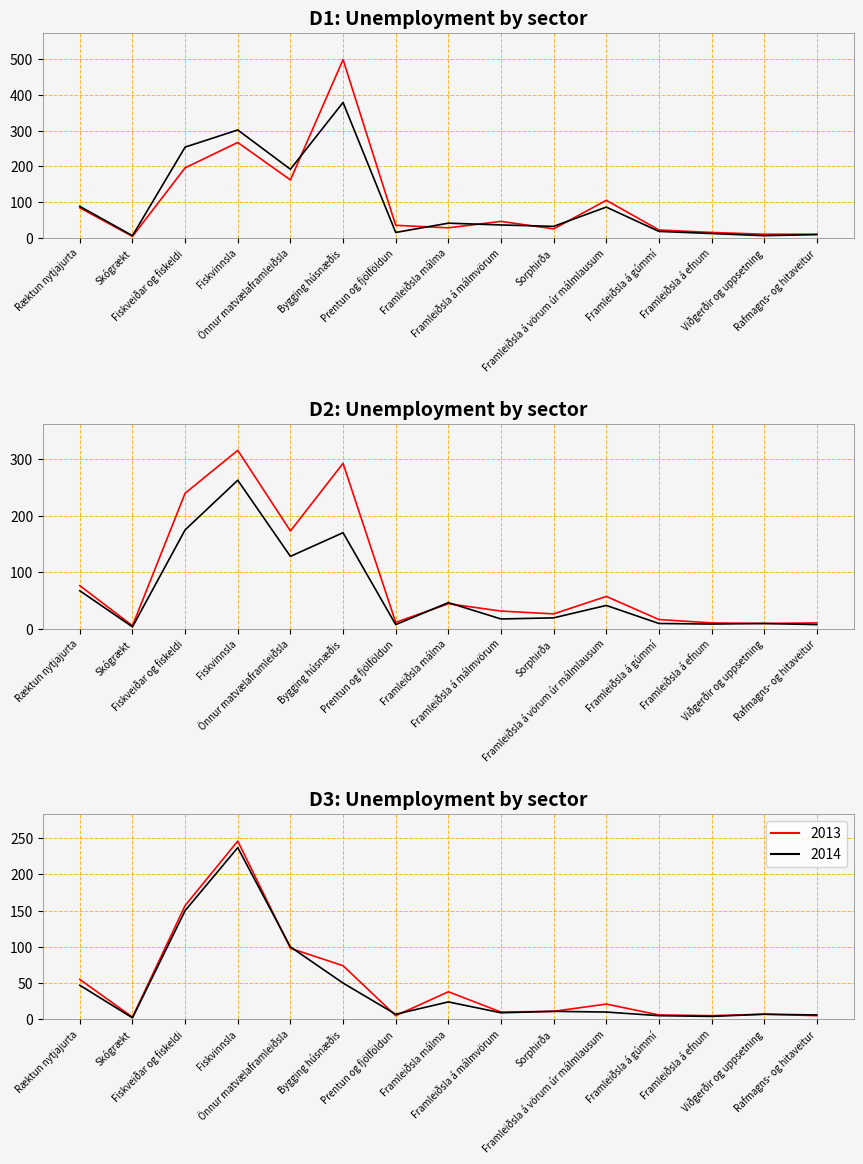

Reading left to right, list all the values displayed in this chart.

2009: Ræktun nytjajurta=84	Skógrækt=4	Fiskveiðar og fiskeldi=196	Fiskvinnsla=267	Önnur matvælaframleiðsla=162	Bygging húsnæðis=499	Prentun og fjölföldun=35	Framleiðsla málma=28	Framleiðsla á málmvörum=46	Sorphirða=25	Framleiðsla á vörum úr málmlausum=105	Framleiðsla á gúmmí=22	Framleiðsla á efnum=15	Viðgerðir og uppsetning=10	Rafmagns- og hitaveitur=10
2010: Ræktun nytjajurta=88	Skógrækt=6	Fiskveiðar og fiskeldi=254	Fiskvinnsla=302	Önnur matvælaframleiðsla=192	Bygging húsnæðis=379	Prentun og fjölföldun=15	Framleiðsla málma=41	Framleiðsla á málmvörum=36	Sorphirða=32	Framleiðsla á vörum úr málmlausum=86	Framleiðsla á gúmmí=18	Framleiðsla á efnum=12	Viðgerðir og uppsetning=6	Rafmagns- og hitaveitur=9
2011: Ræktun nytjajurta=76	Skógrækt=5	Fiskveiðar og fiskeldi=240	Fiskvinnsla=316	Önnur matvælaframleiðsla=173	Bygging húsnæðis=293	Prentun og fjölföldun=11	Framleiðsla málma=44	Framleiðsla á málmvörum=31	Sorphirða=26	Framleiðsla á vörum úr málmlausum=57	Framleiðsla á gúmmí=16	Framleiðsla á efnum=10	Viðgerðir og uppsetning=9	Rafmagns- og hitaveitur=10
2012: Ræktun nytjajurta=67	Skógrækt=3	Fiskveiðar og fiskeldi=175	Fiskvinnsla=263	Önnur matvælaframleiðsla=128	Bygging húsnæðis=170	Prentun og fjölföldun=7	Framleiðsla málma=46	Framleiðsla á málmvörum=17	Sorphirða=19	Framleiðsla á vörum úr málmlausum=41	Framleiðsla á gúmmí=9	Framleiðsla á efnum=8	Viðgerðir og uppsetning=9	Rafmagns- og hitaveitur=7
2013: Ræktun nytjajurta=55	Skógrækt=3	Fiskveiðar og fiskeldi=157	Fiskvinnsla=246	Önnur matvælaframleiðsla=98	Bygging húsnæðis=74	Prentun og fjölföldun=5	Framleiðsla málma=38	Framleiðsla á málmvörum=10	Sorphirða=11	Framleiðsla á vörum úr málmlausum=21	Framleiðsla á gúmmí=6	Framleiðsla á efnum=5	Viðgerðir og uppsetning=7	Rafmagns- og hitaveitur=5
2014: Ræktun nytjajurta=47	Skógrækt=2	Fiskveiðar og fiskeldi=150	Fiskvinnsla=237	Önnur matvælaframleiðsla=100	Bygging húsnæðis=50	Prentun og fjölföldun=7	Framleiðsla málma=24	Framleiðsla á málmvörum=9	Sorphirða=11	Framleiðsla á vörum úr málmlausum=10	Framleiðsla á gúmmí=5	Framleiðsla á efnum=4	Viðgerðir og uppsetning=7	Rafmagns- og hitaveitur=6